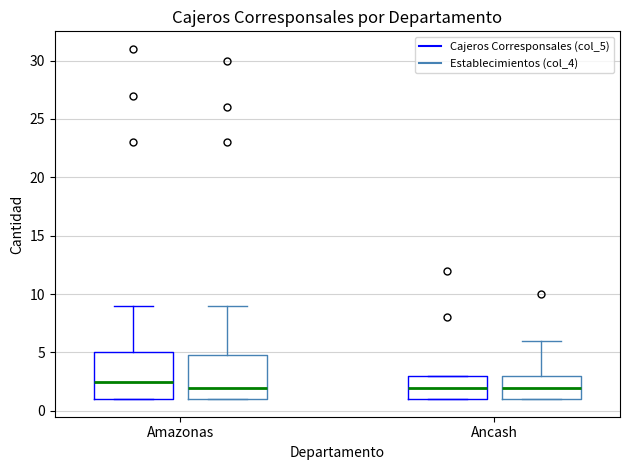

Which box has the highest median line?

Amazonas (Cajeros Corresponsales (col_5))